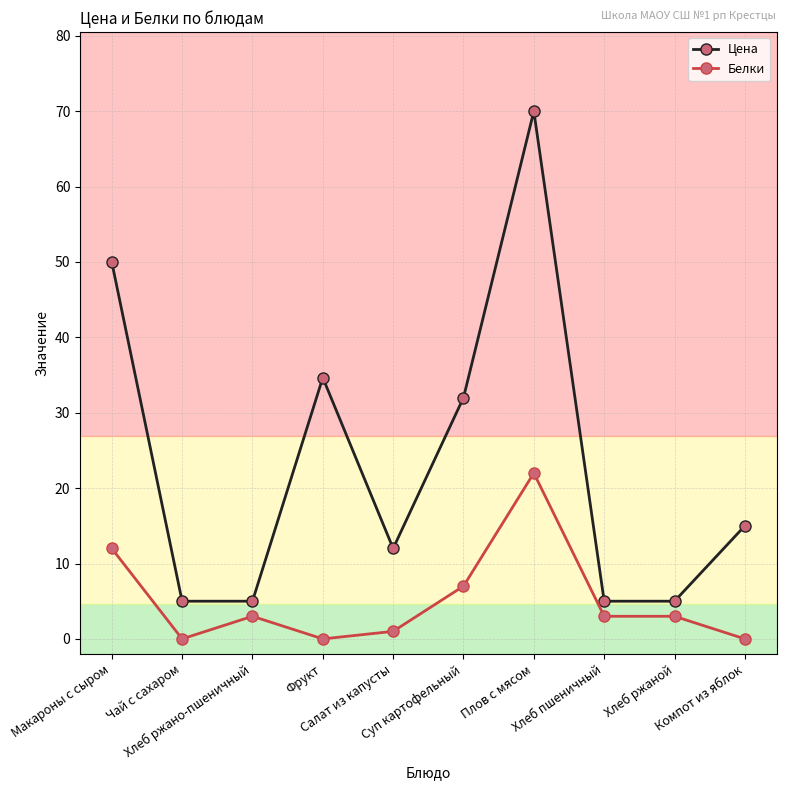

True or false: Белки and Цена intersect in this chart.

False